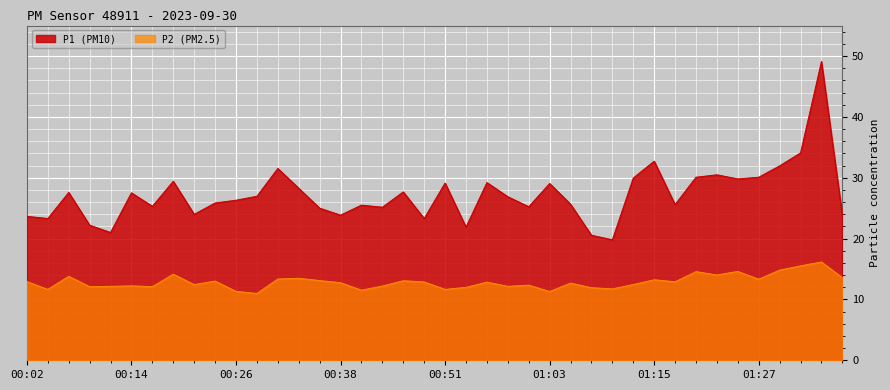

How many lines are shown in the chart?

2